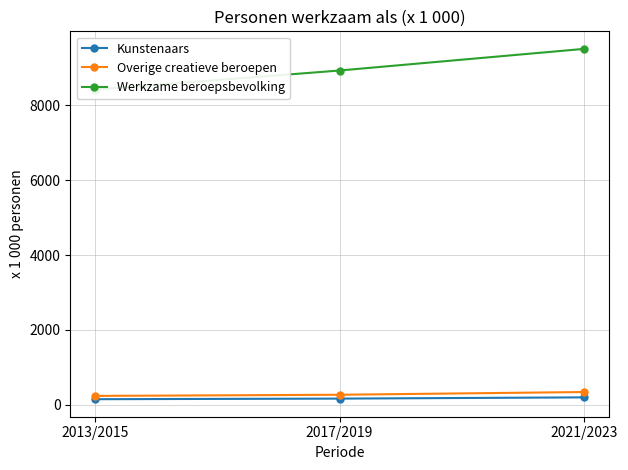

Between 2013/2015 and 2021/2023, which series saw the biggest shift?

Werkzame beroepsbevolking